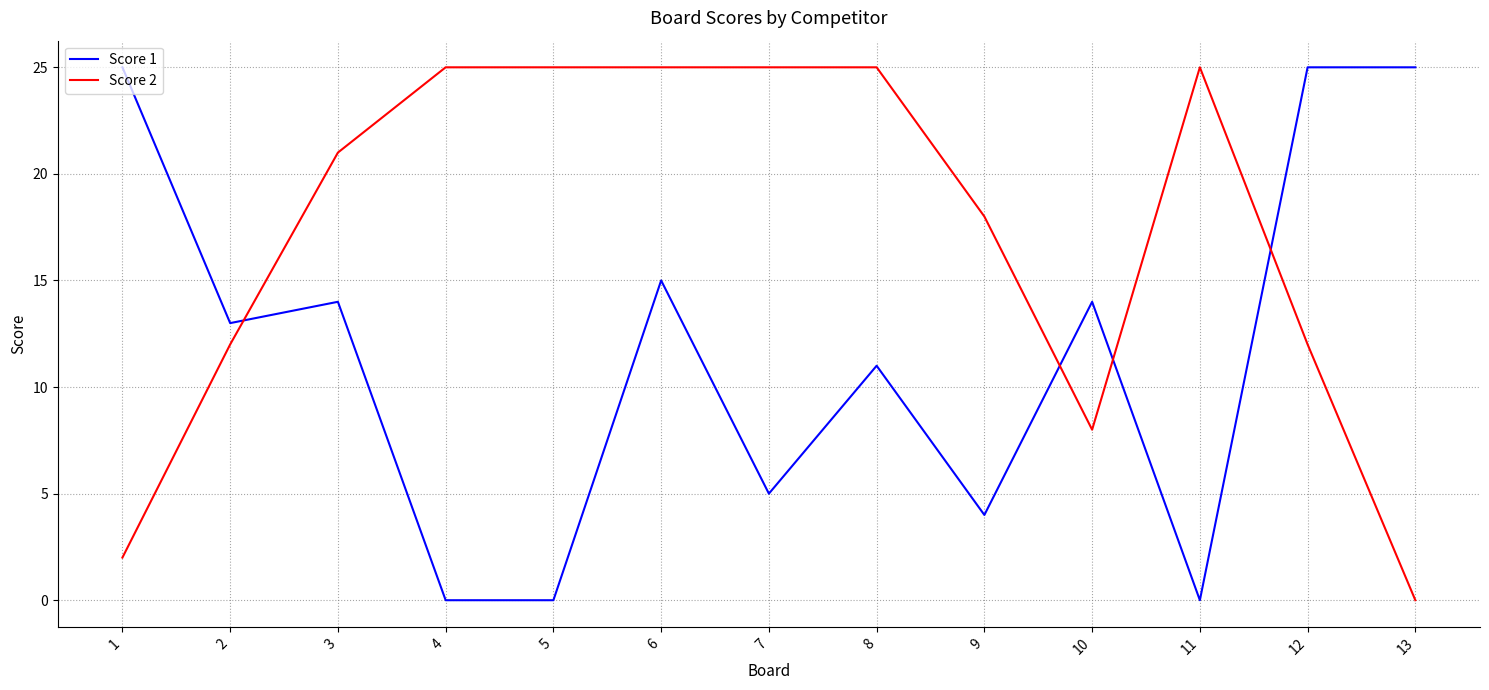

How many lines are shown in the chart?

2